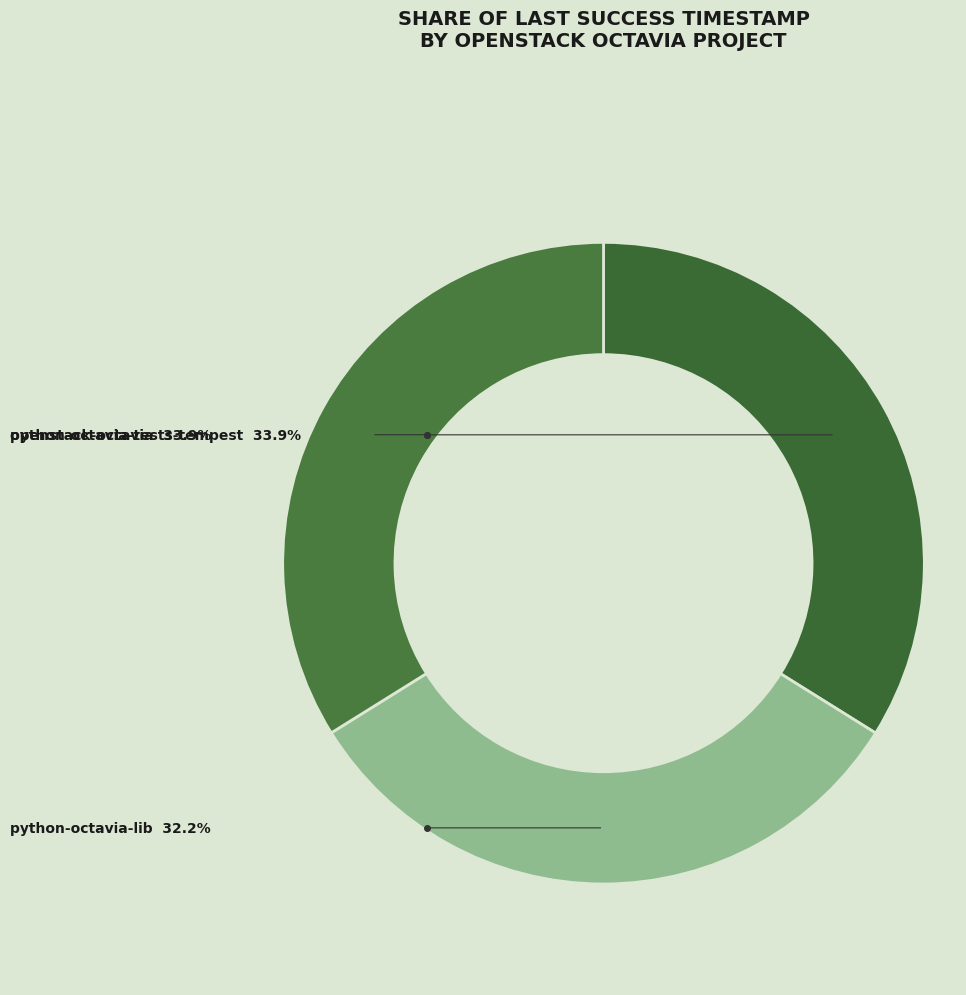

Between python-octavia-tests-tempest and python-octavia-lib, which is larger?

python-octavia-tests-tempest